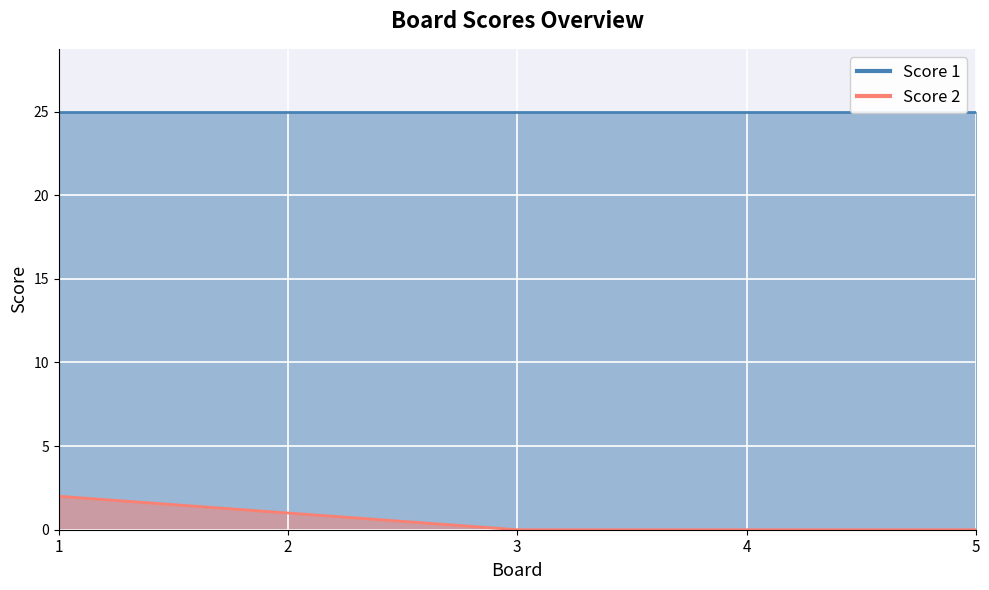

Between 1 and 2, which is larger?

1